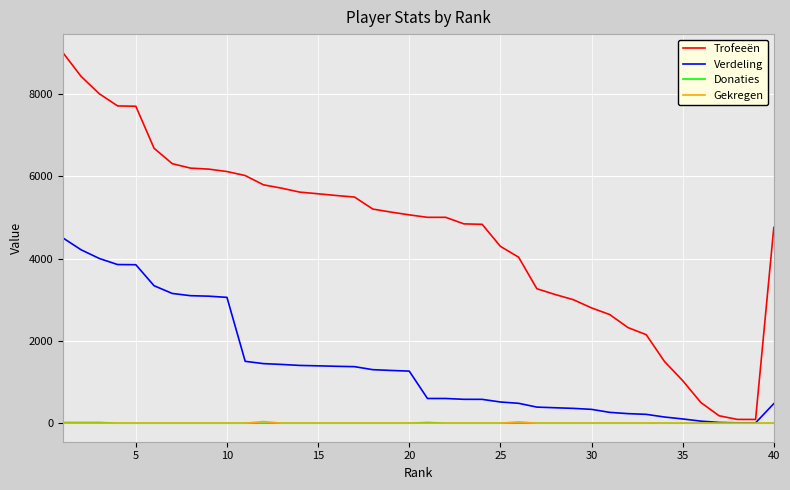

Which series has the largest total across all categories?

Trofeeën